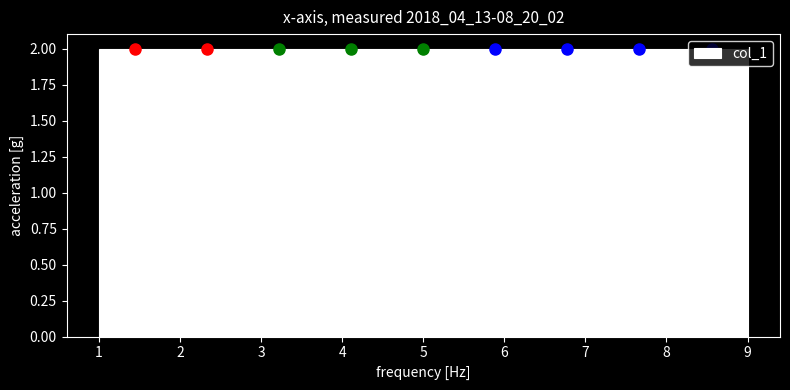

Reading left to right, transcribe this chart: for each bar, give the range it covers on the x-axis and its height. Neither the bar edges nor the heights are printed on the chart, so give them approximately, as read against the axes.

1.0 to 1.9: 2
1.9 to 2.8: 2
2.8 to 3.7: 2
3.7 to 4.6: 2
4.6 to 5.4: 2
5.4 to 6.3: 2
6.3 to 7.2: 2
7.2 to 8.1: 2
8.1 to 9.0: 2